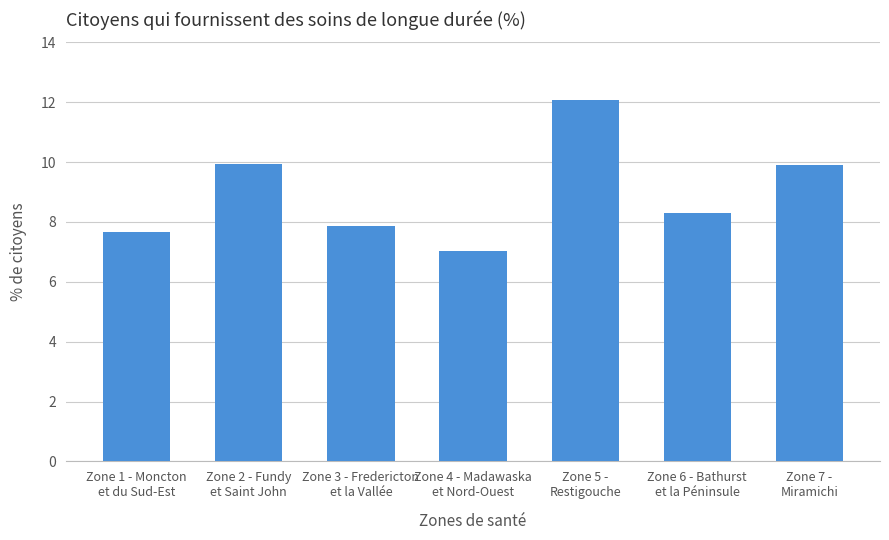

What is the average value?

9.0